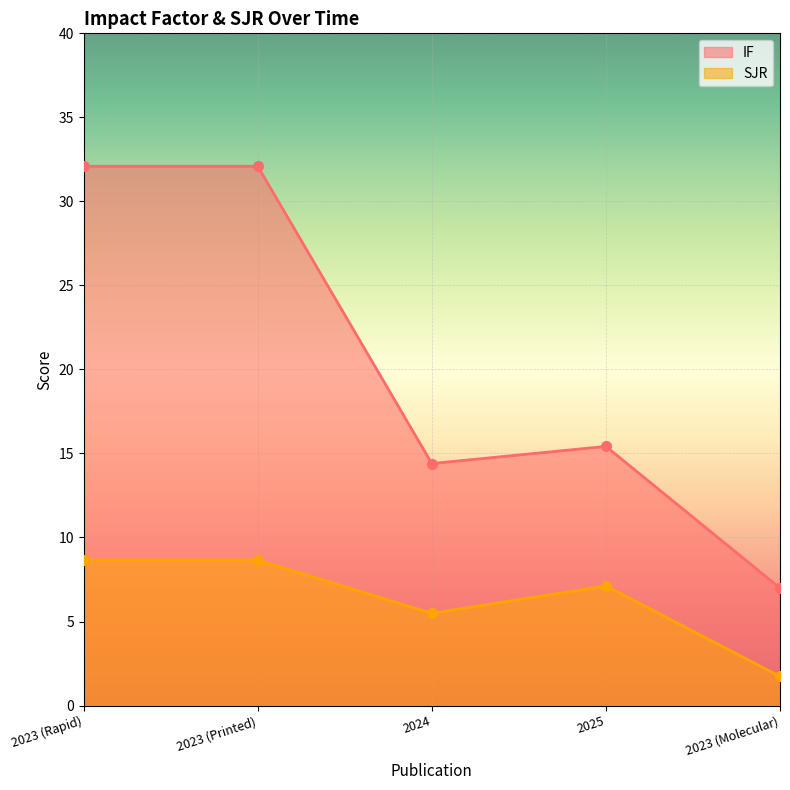

Rank the series at 2023 (Rapid) from lowest to highest value.

SJR, IF